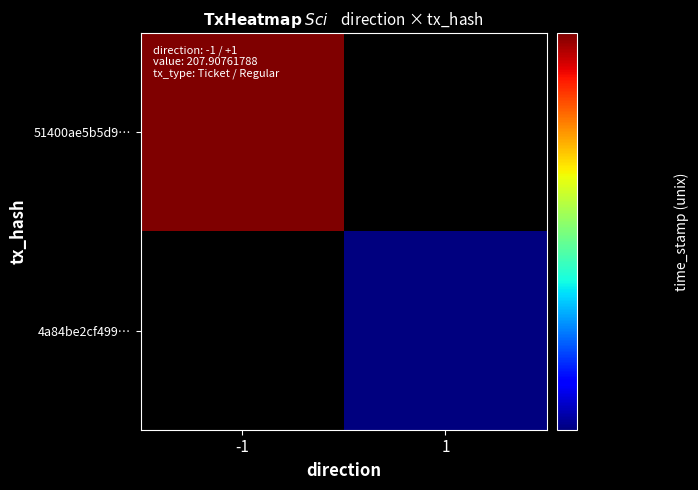

What is the difference between the 51400ae5b5d97662f564b45fa2a89c5b1c6f6c9 values at direction and time_stamp?

1630895501